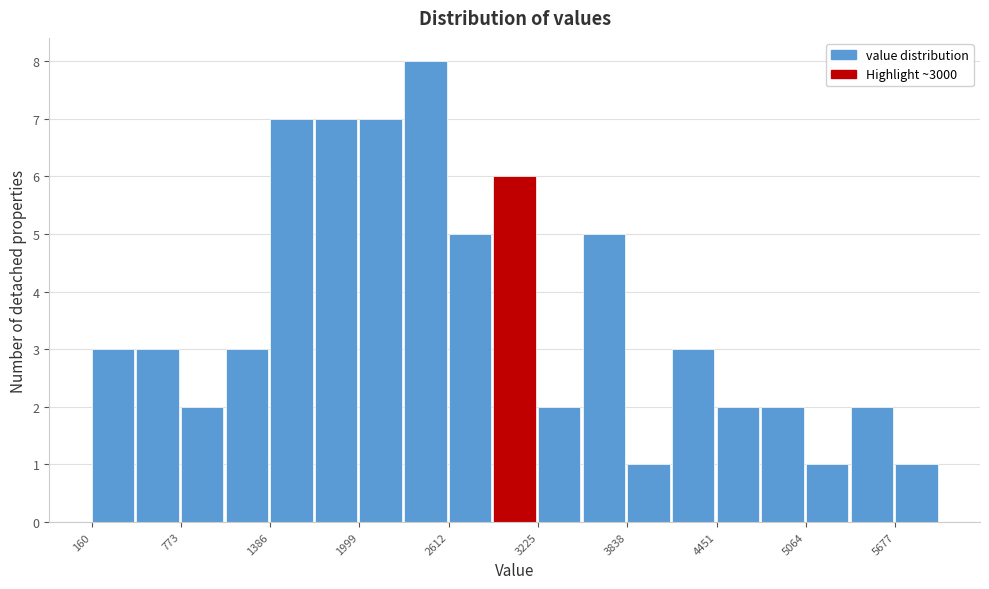

Around what value on the x-axis is the tallest bar? Give the approximate position of its centre, as read against the axis.

2500